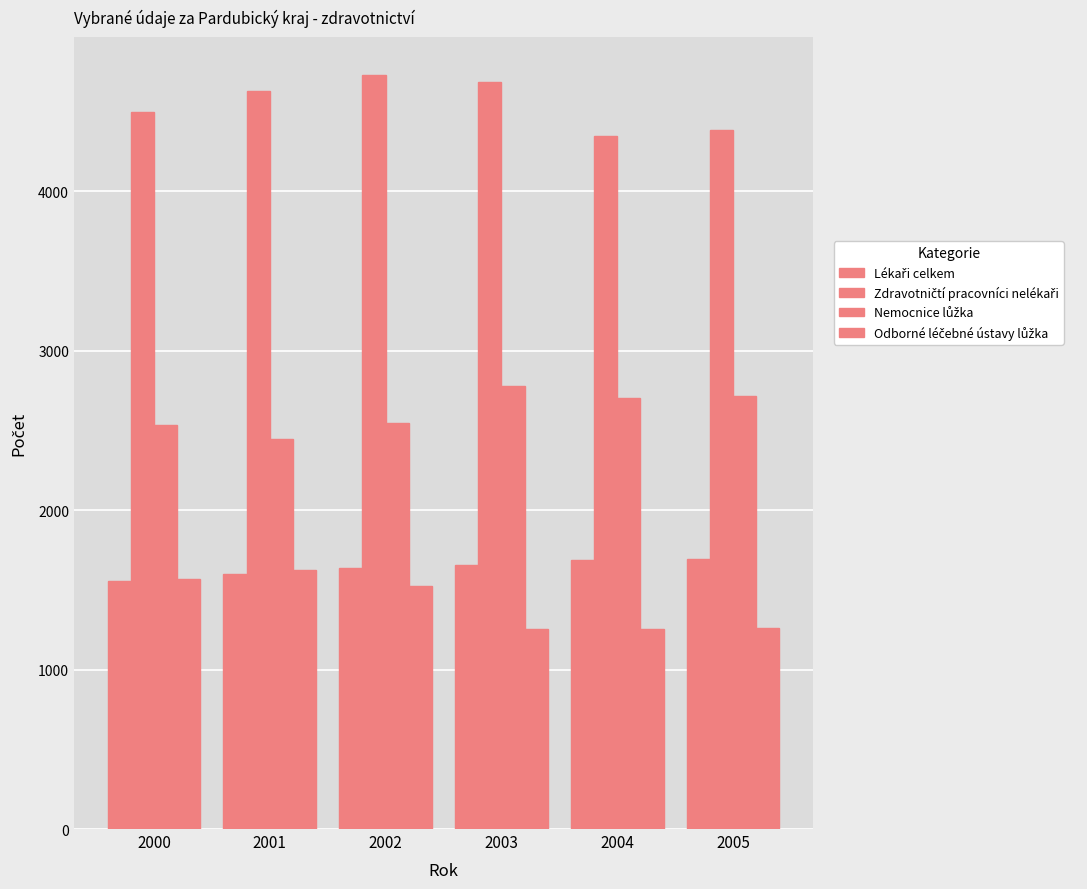

What is the maximum value shown in the chart?

4728